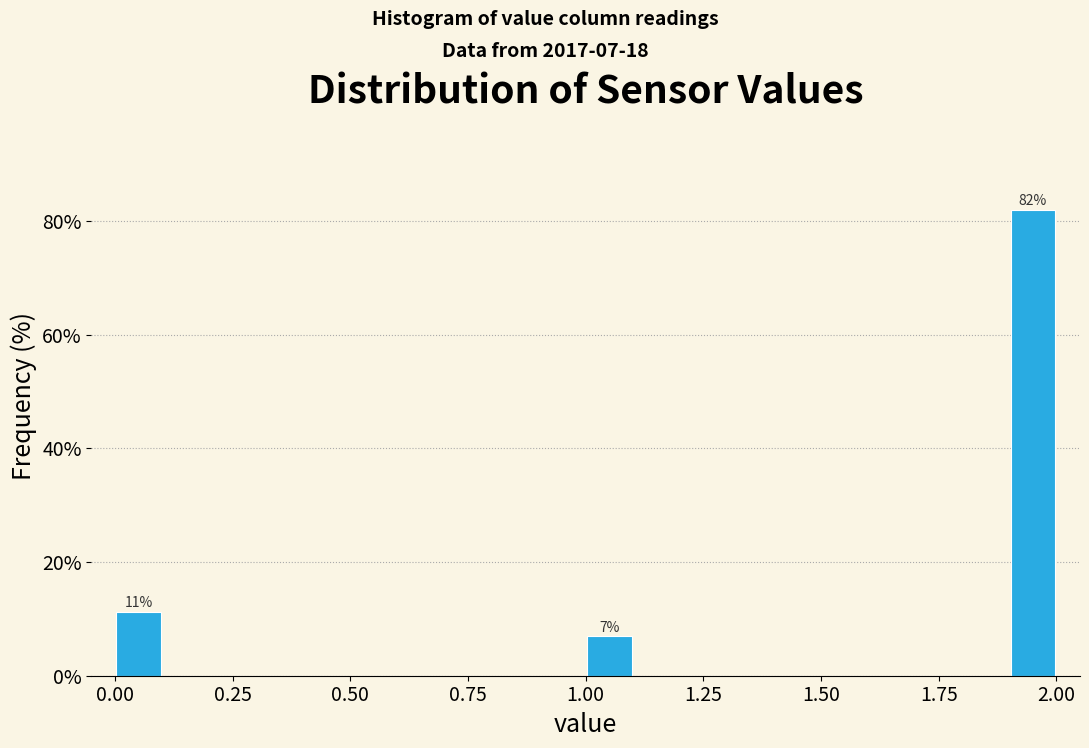

Around what value on the x-axis is the tallest bar? Give the approximate position of its centre, as read against the axis.

1.95